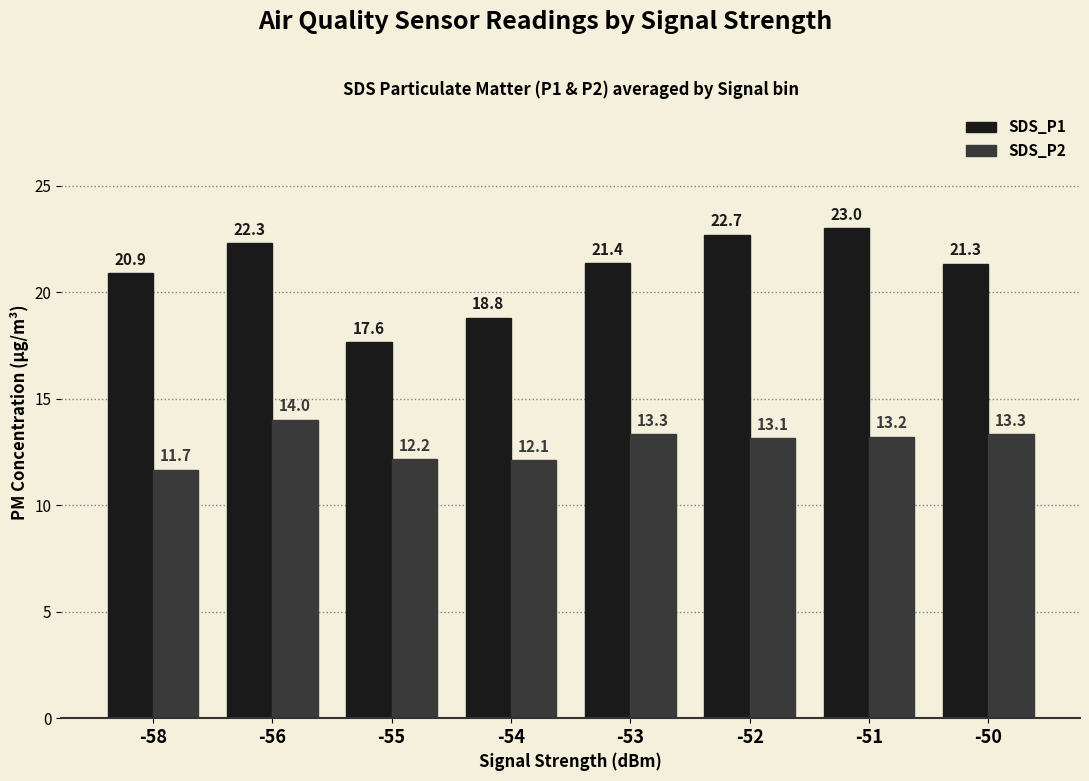

Between -56 and -52, which series saw the biggest shift?

SDS_P2